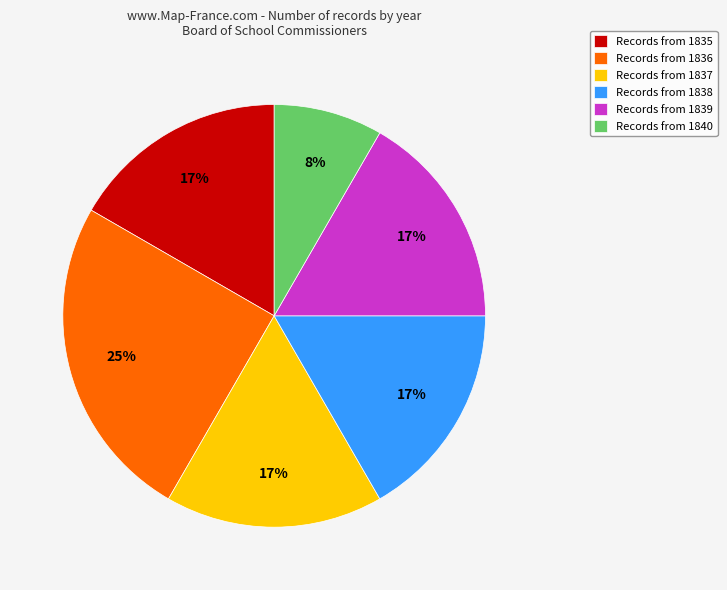

How many slices are in this pie chart?

6